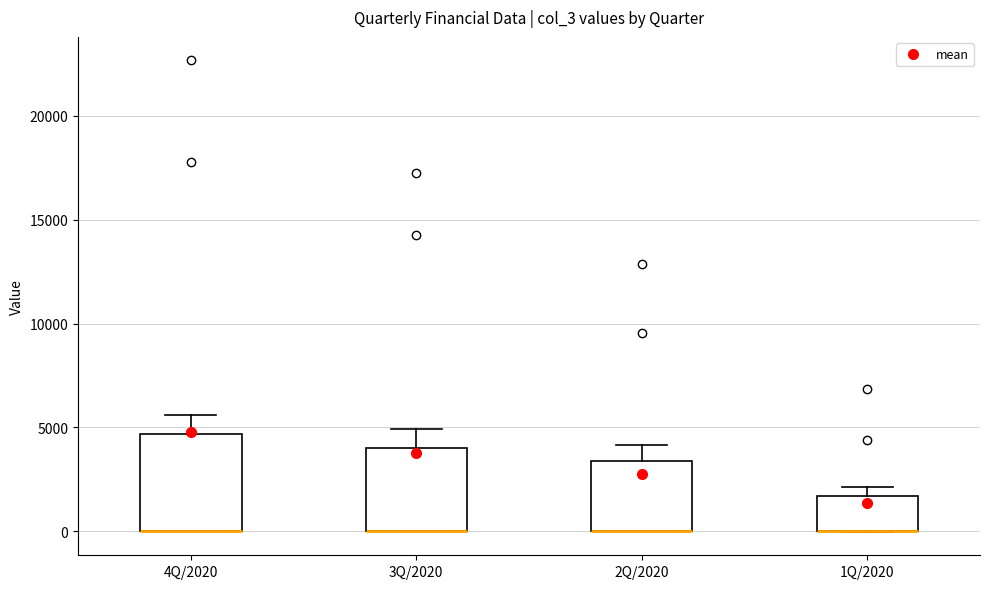

Reading left to right, transcribe this box plot: for each box, give where its median line is, the range the box spans, and where its two whiskers end, as read against the y-axis. The values are not printed on the chart, so give them approximately, as read against the axis.

4Q/2020: median 0 (drawn on the box's lower edge), box 0 to 4500, whiskers 0 to 5500
3Q/2020: median 0 (drawn on the box's lower edge), box 0 to 4000, whiskers 0 to 5000
2Q/2020: median 0 (drawn on the box's lower edge), box 0 to 3500, whiskers 0 to 4000
1Q/2020: median 0 (drawn on the box's lower edge), box 0 to 1500, whiskers 0 to 2000